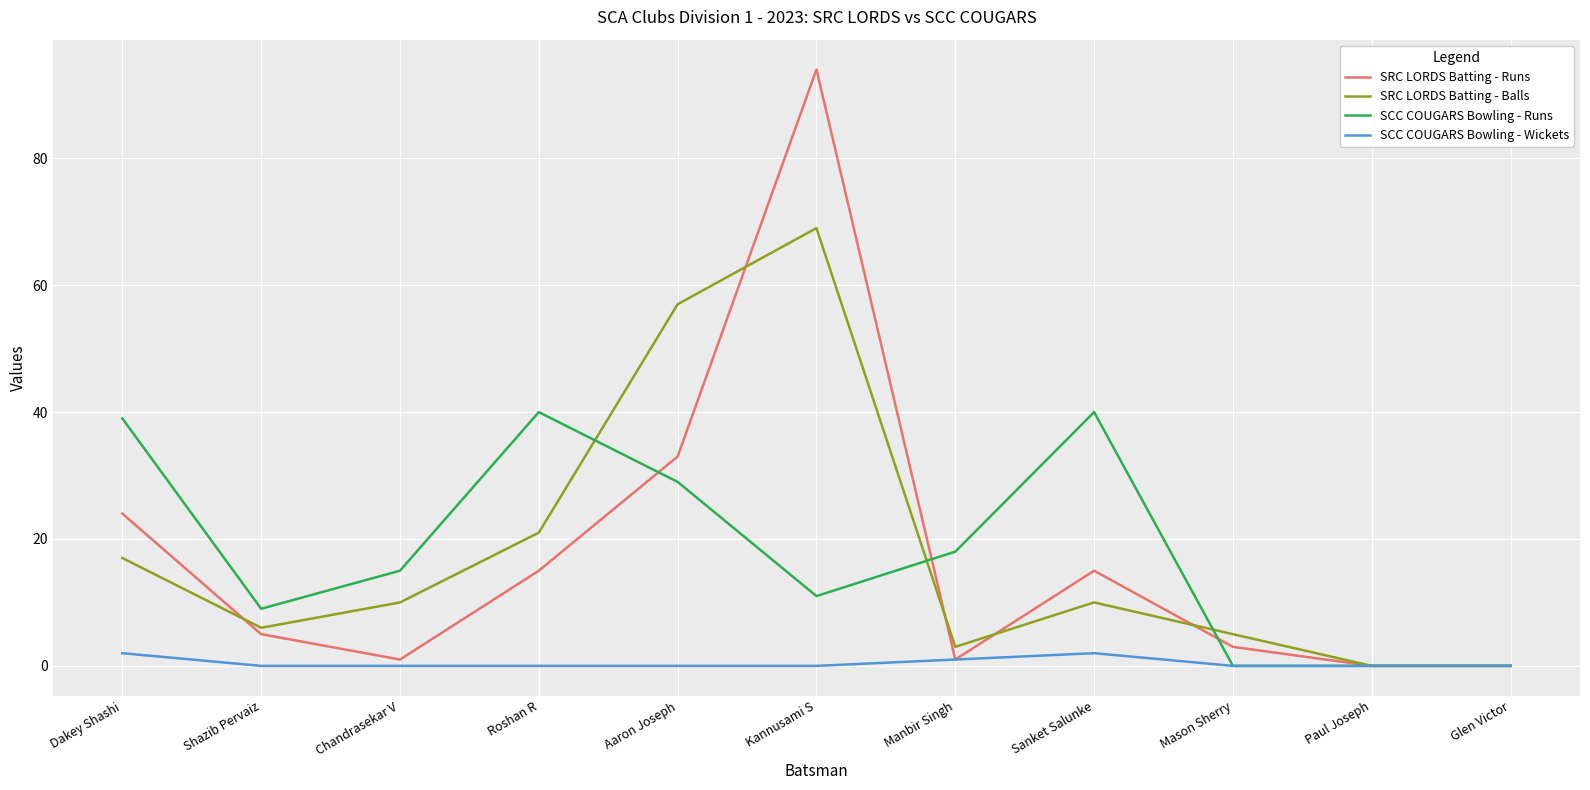

Between which two adjacent categories do SRC LORDS Batting - Runs and SCC COUGARS Bowling - Runs first intersect?

Roshan R and Aaron Joseph